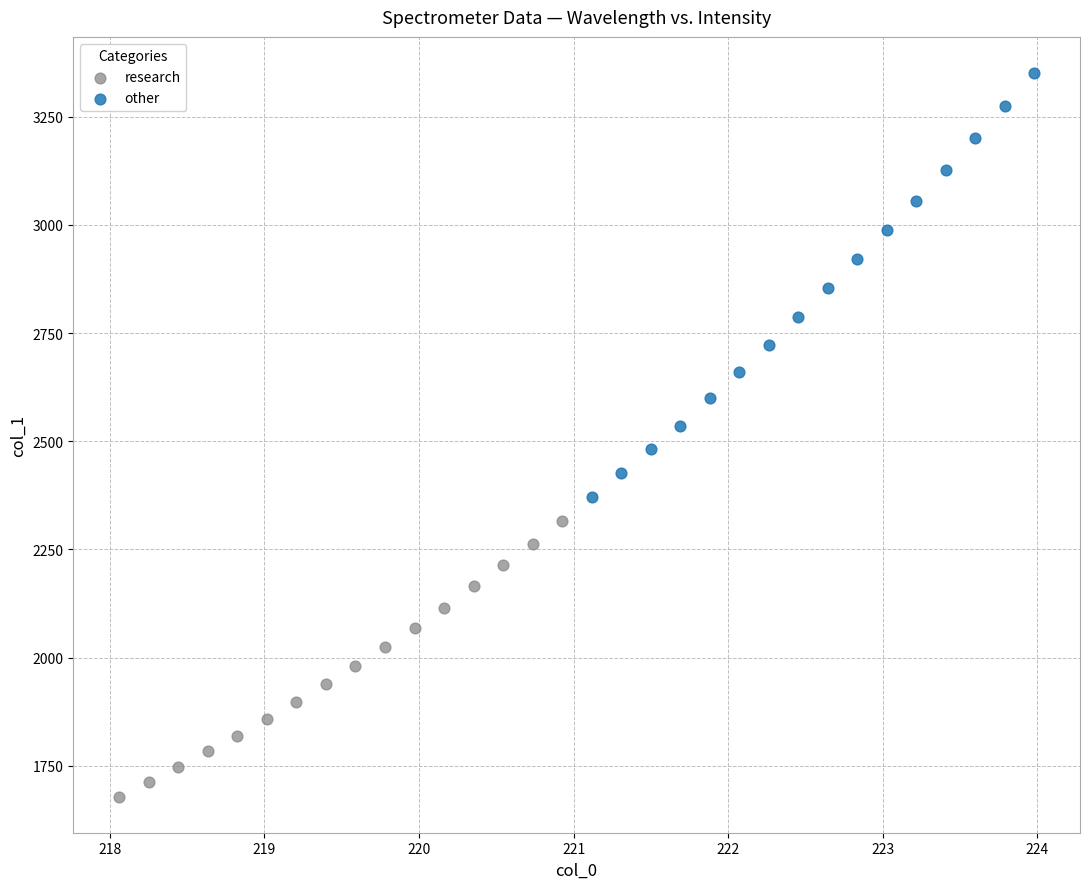

Which series has the widest spread of Y values?

other